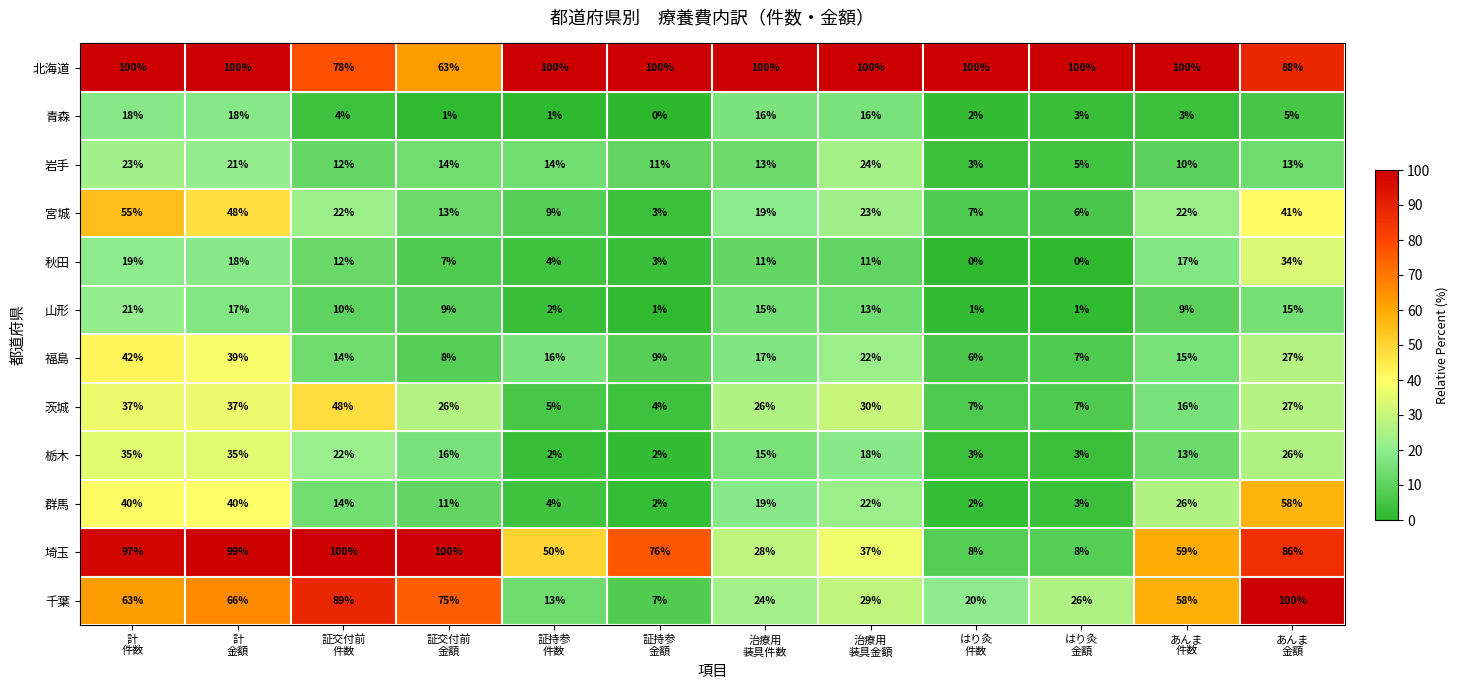

What is the sum of all 茨城 values?

270